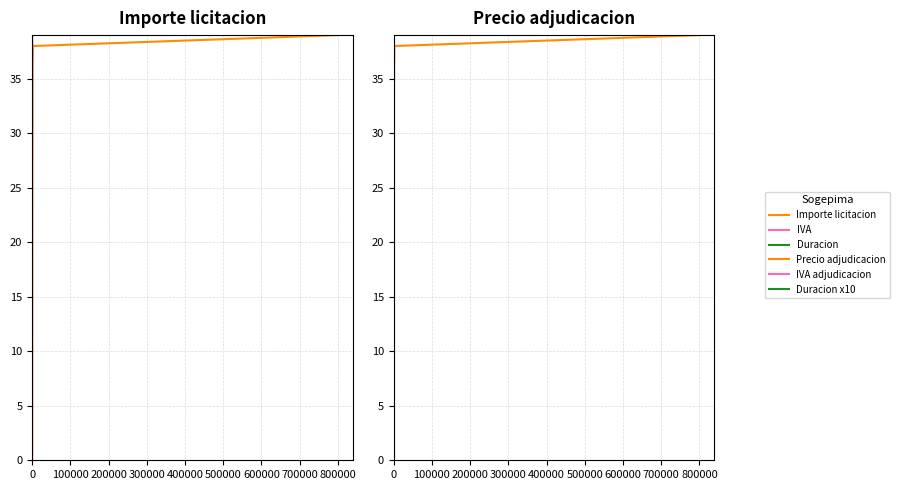

True or false: Importe licitacion and Duracion intersect in this chart.

False